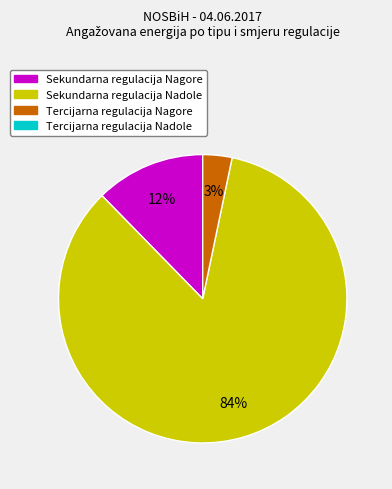

Does any single category account for the majority?

Yes